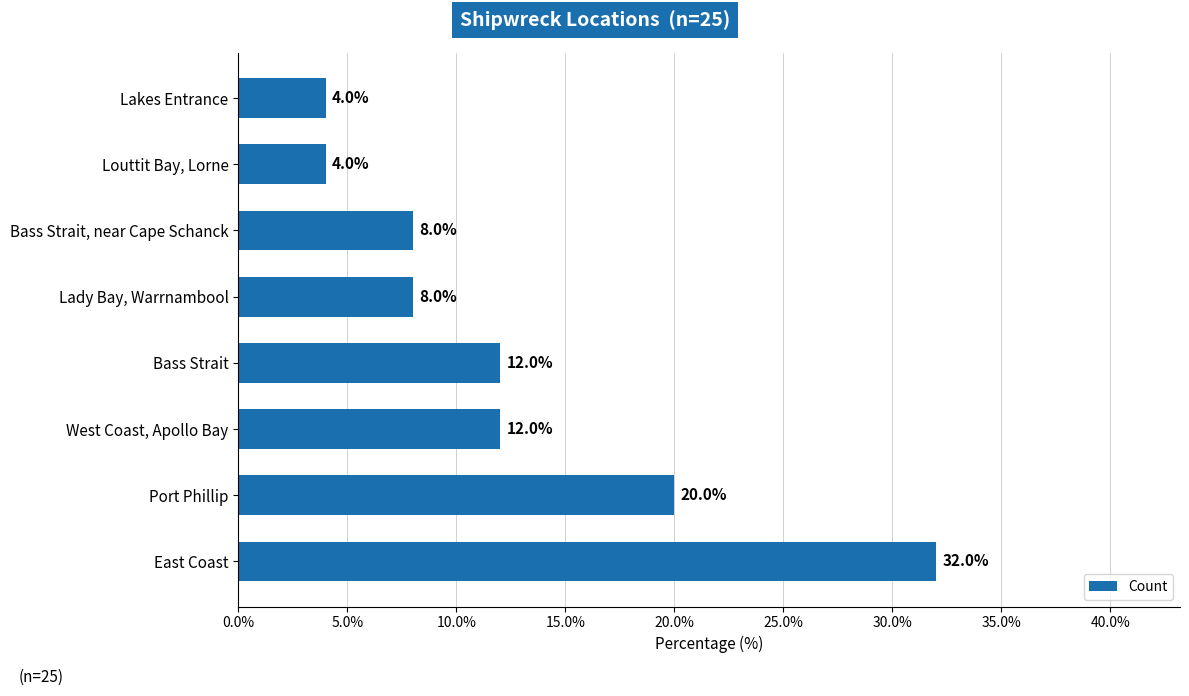

What is the maximum value shown in the chart?

32